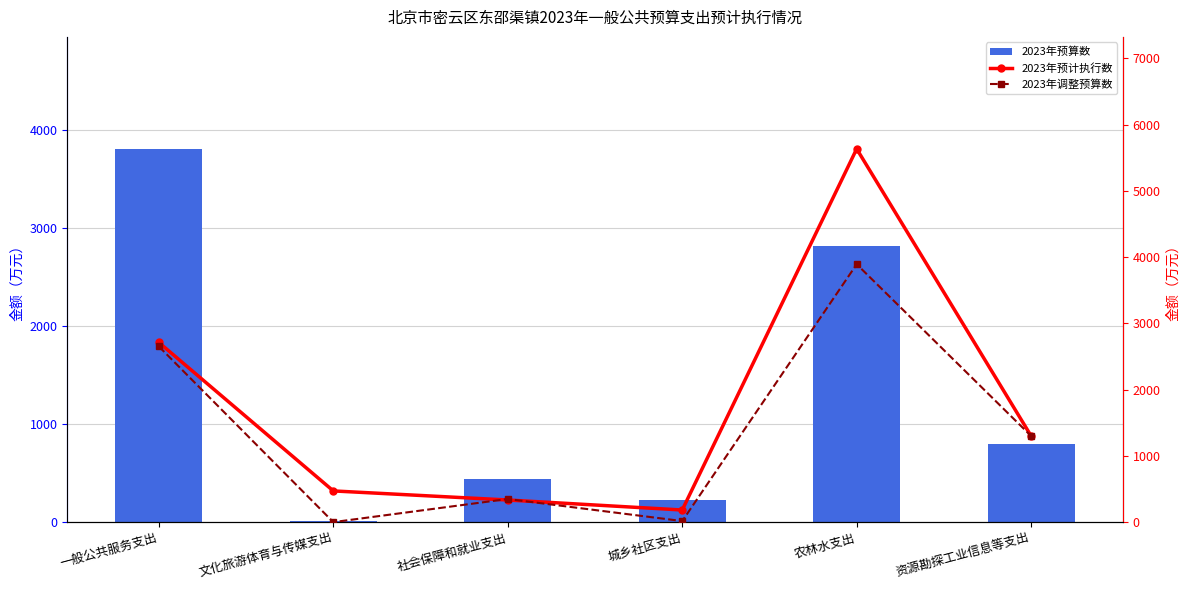

The 2023年预算数 series shows 3812.4 at 一般公共服务支出. True or false?

True